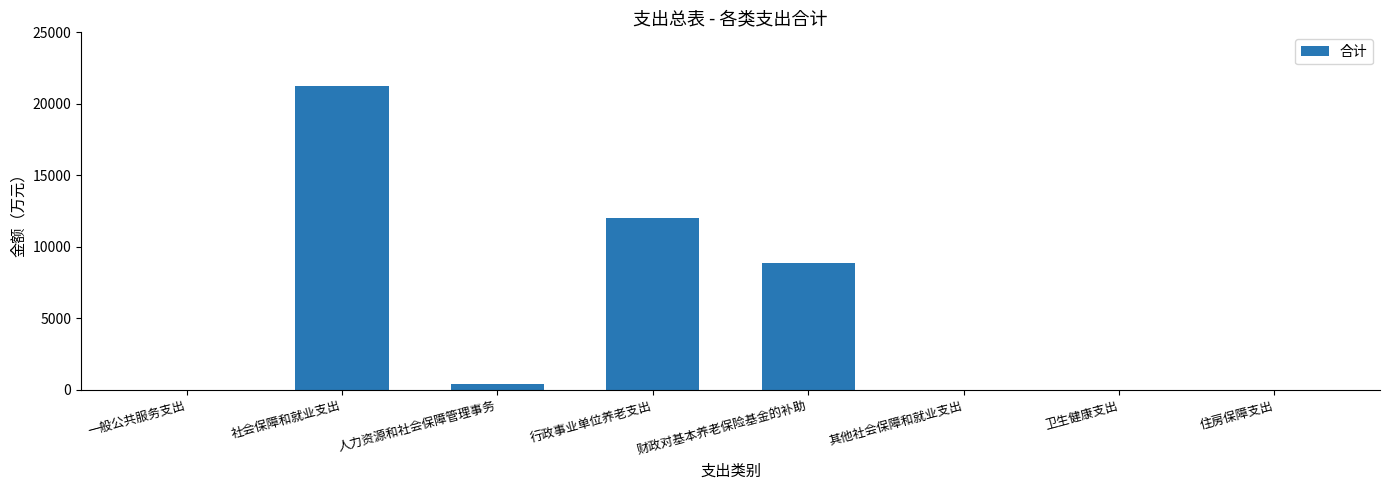

Are the bars horizontal?

No